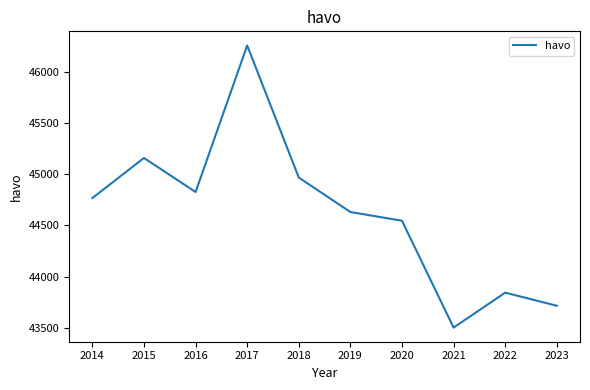

Which label corresponds to the smallest value in the chart?

2021